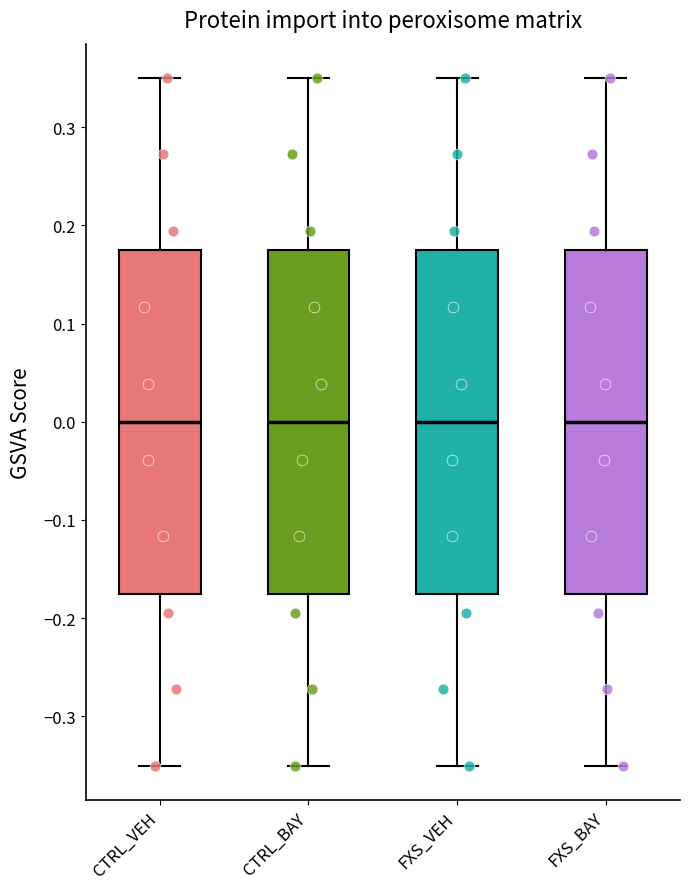

Reading left to right, transcribe this box plot: for each box, give where its median line is, the range the box spans, and where its two whiskers end, as read against the y-axis. The values are not printed on the chart, so give them approximately, as read against the axis.

CTRL_VEH: median 0.00, box -0.18 to 0.18, whiskers -0.35 to 0.35
CTRL_BAY: median 0.00, box -0.17 to 0.18, whiskers -0.35 to 0.35
FXS_VEH: median 0.00, box -0.17 to 0.18, whiskers -0.35 to 0.35
FXS_BAY: median 0.00, box -0.17 to 0.18, whiskers -0.35 to 0.35